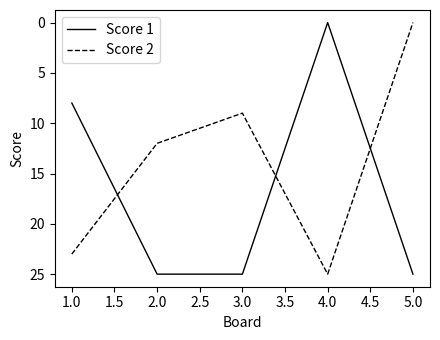

The Score 1 series shows 11 at 5.0. True or false?

False